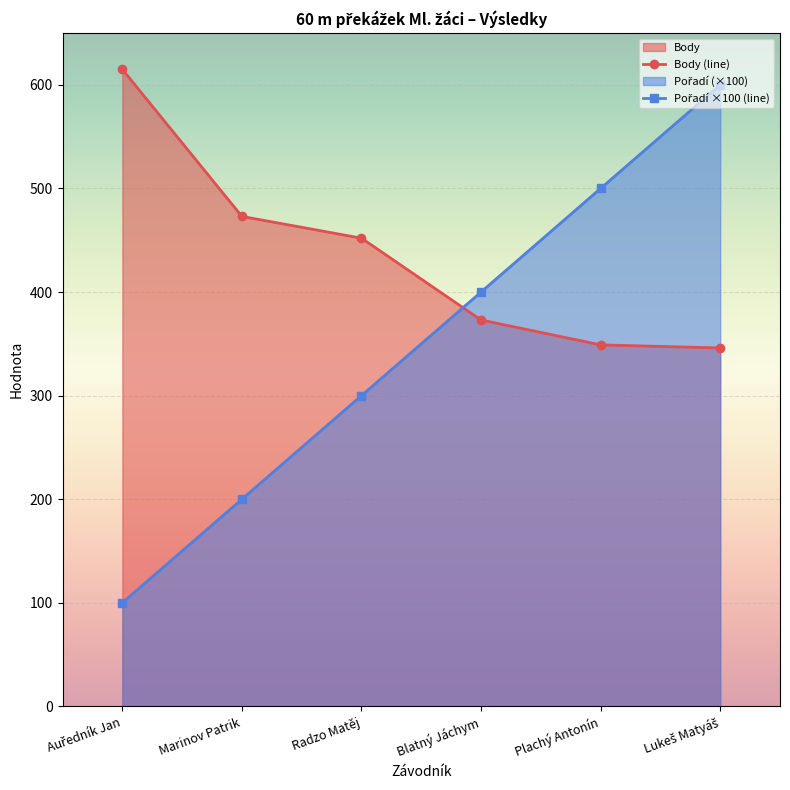

What is the difference between the Body values at Plachý Antonín and Auředník Jan?

266